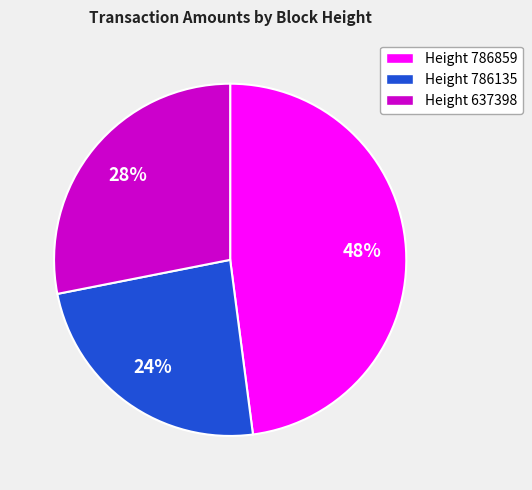

Is it true that Height 786859 is 48% of the pie?

True